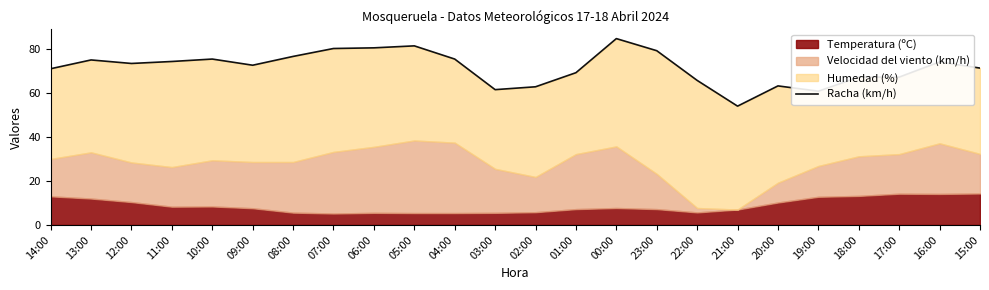

Reading left to right, extract all data points from this chart.

71.0	75.0	73.4	74.3	75.4	72.6	76.6	80.2	80.5	81.4	75.4	61.5	62.8	69.2	84.7	79.2	65.7	54.0	63.2	60.8	67.2	67.2	74.1	71.3